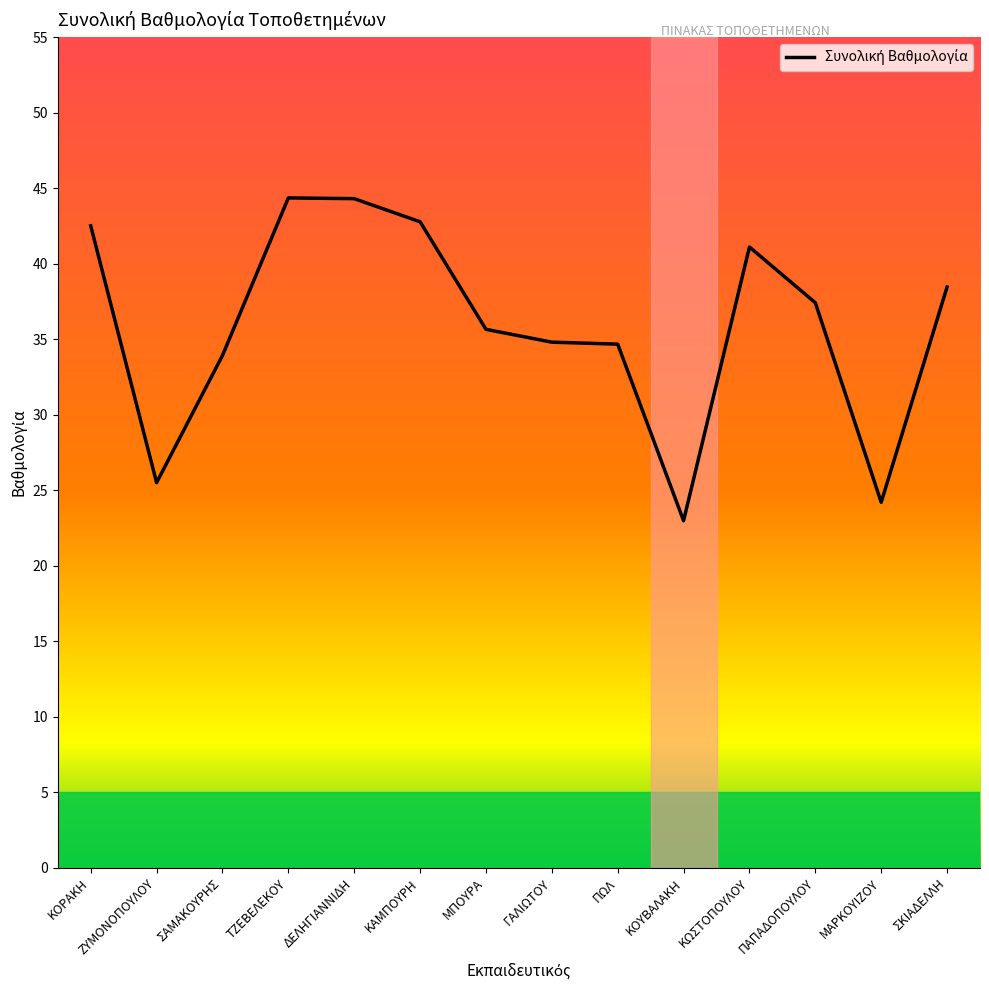

Where does the data first go above 37?

ΚΟΡΑΚΗ